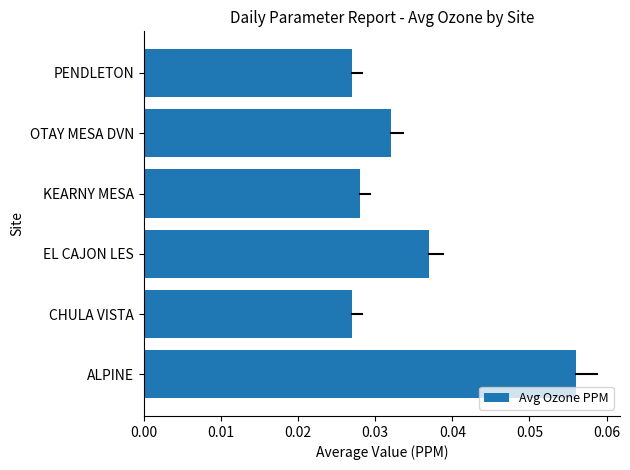

Does the chart contain stacked bars?

No